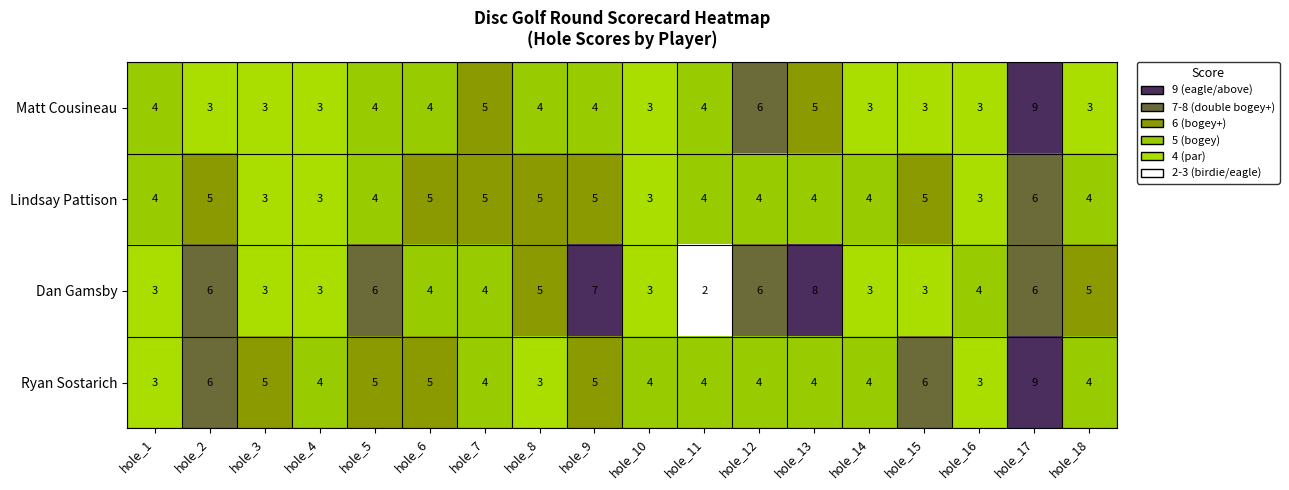

Which category has the highest value in the Lindsay Pattison series?

hole_17